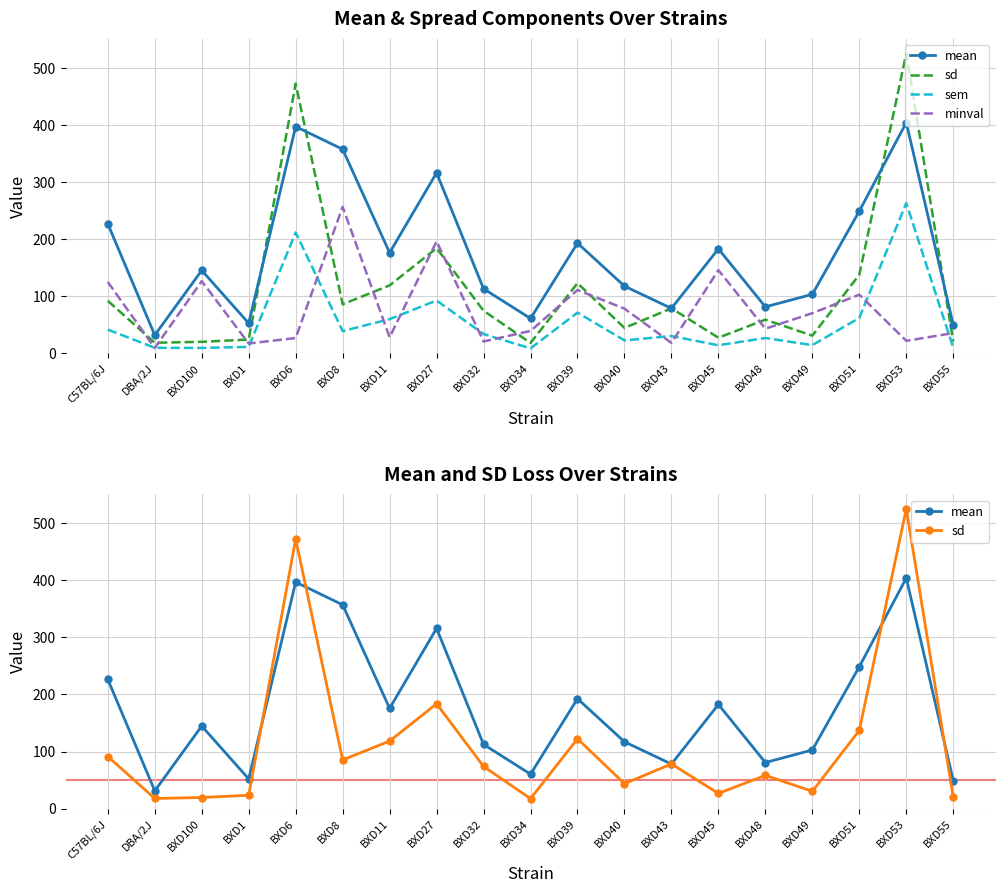

What is the difference between the sem values at BXD53 and BXD40?

240.9